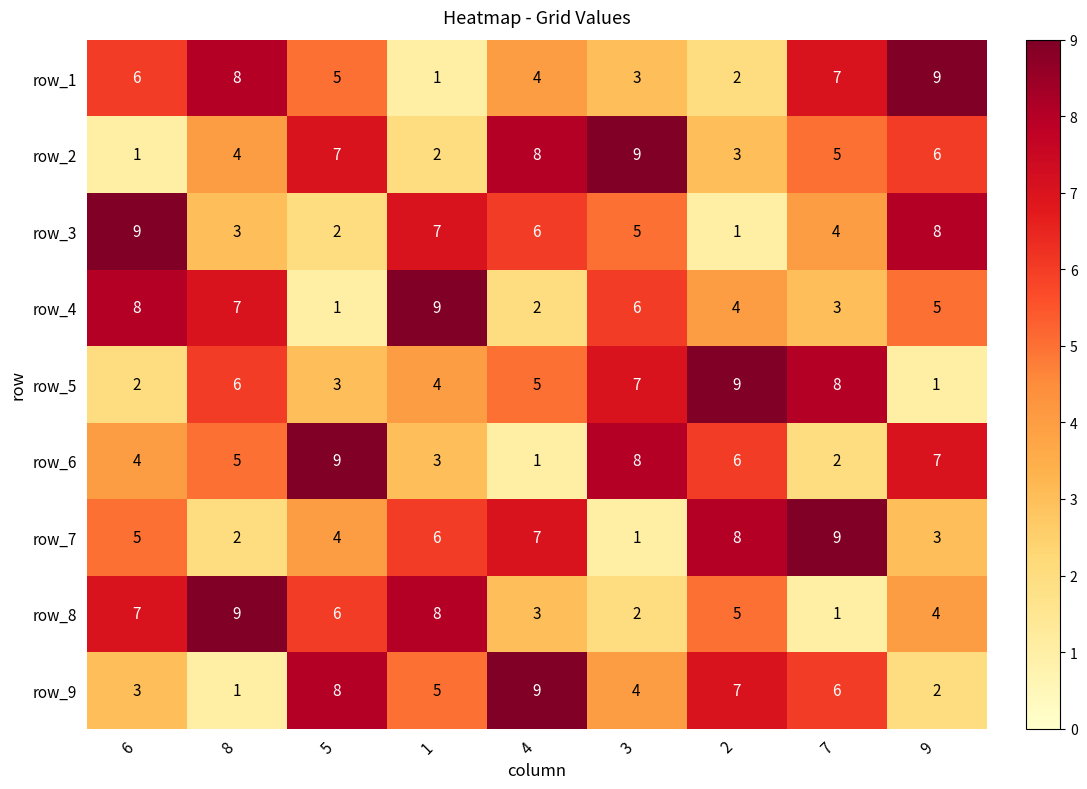

What is the spread (max minus min) of values at 1?

8